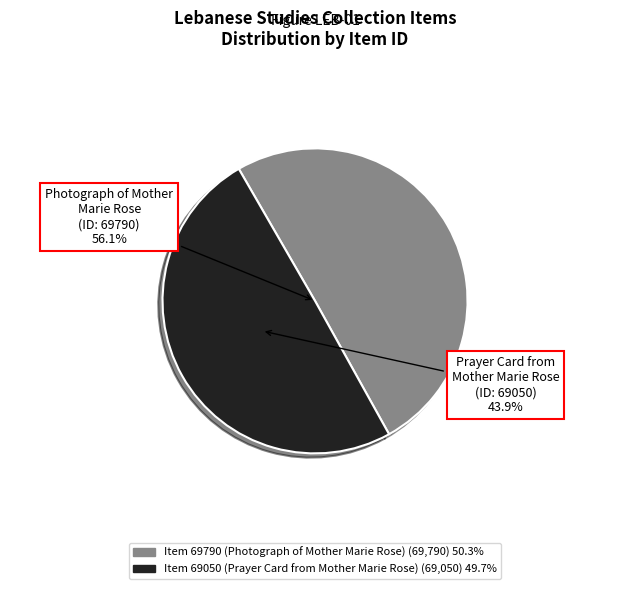

Rank the categories by value from highest to lowest.

Item 69790 (Photograph of Mother Marie Rose), Item 69050 (Prayer Card from Mother Marie Rose)